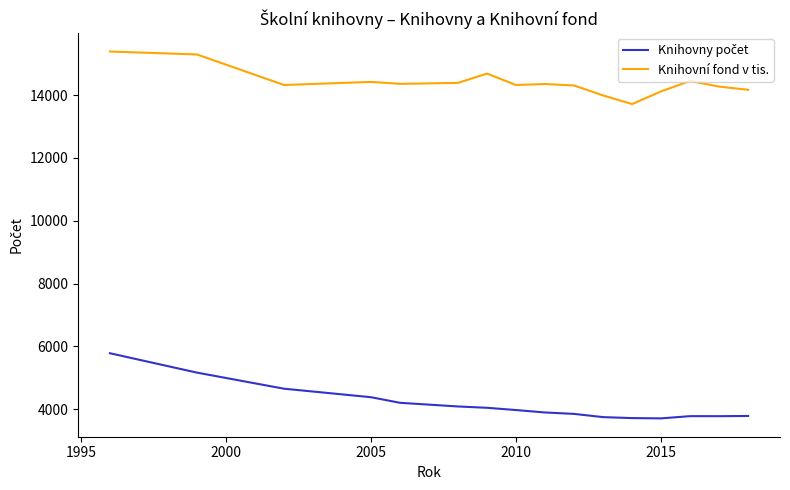

What is the difference between the maximum and minimum values in the Knihovní fond v tis. series?

1674